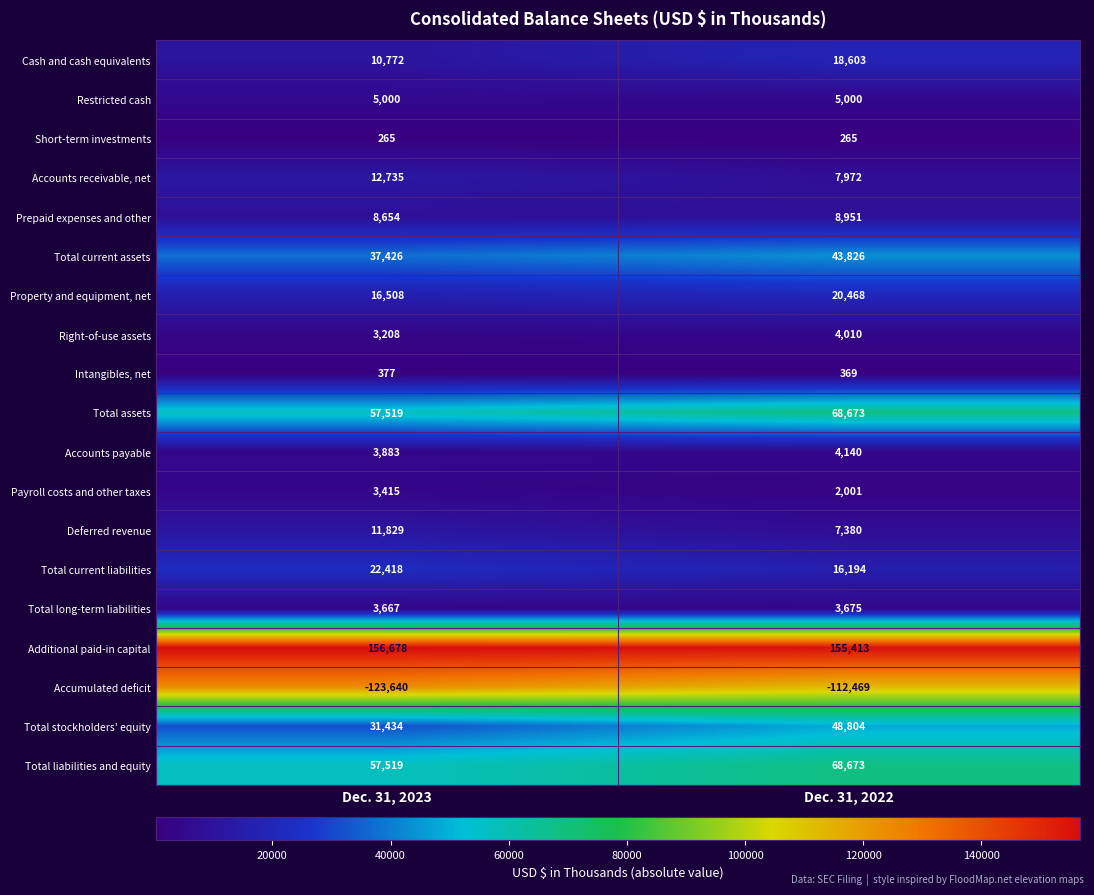

At how many categories does at least one series exceed 123694?

2